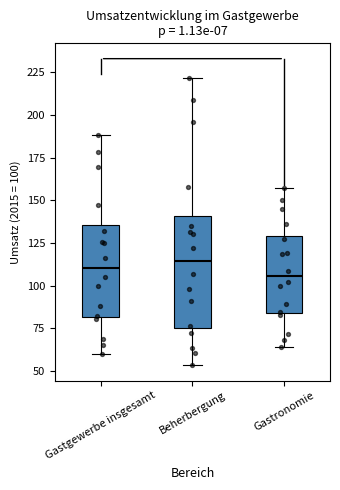

Which box is the tallest, from its lower edge to its upper edge?

Beherbergung